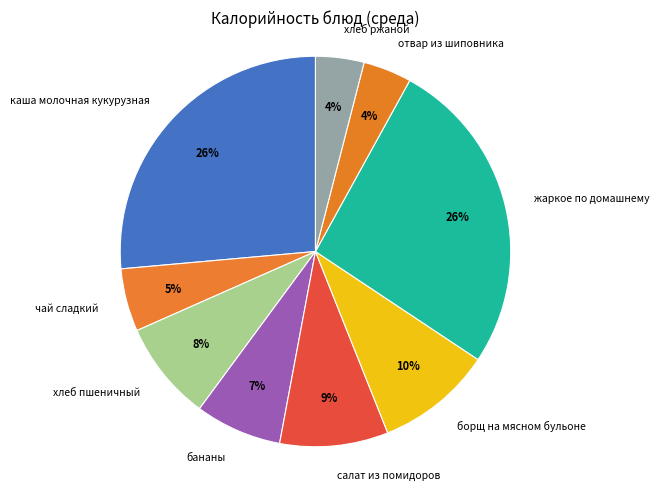

True or false: чай сладкий accounts for 1% of the total.

False